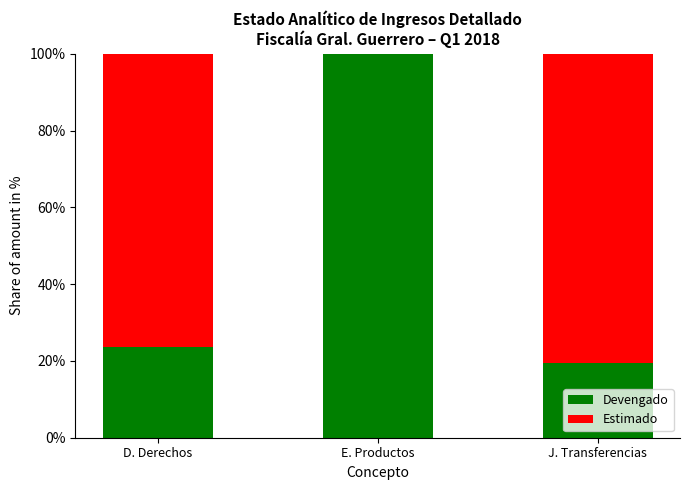

What are all the series names shown in the legend?

Devengado, Estimado